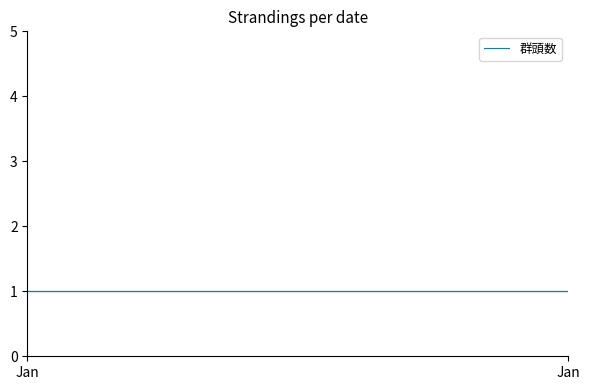

The 雌 series shows 0 at 2015-05-14. True or false?

False